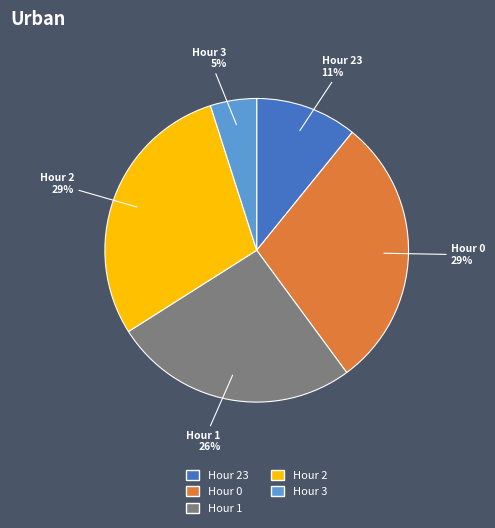

Count the number of slices in the pie.

5